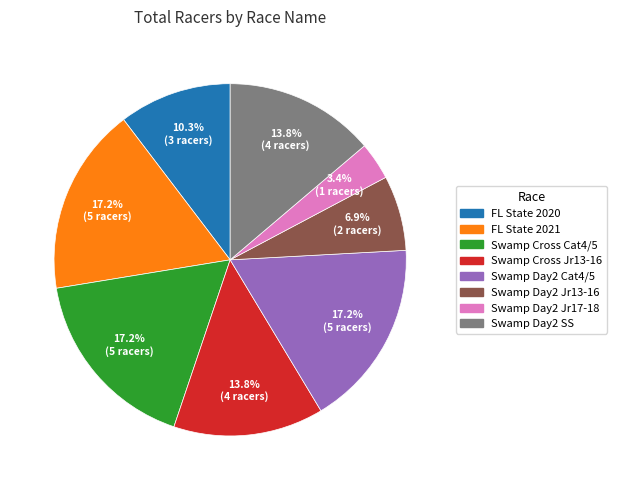

Which category has the smallest portion of the pie?

Swamp Day2 Jr17-18